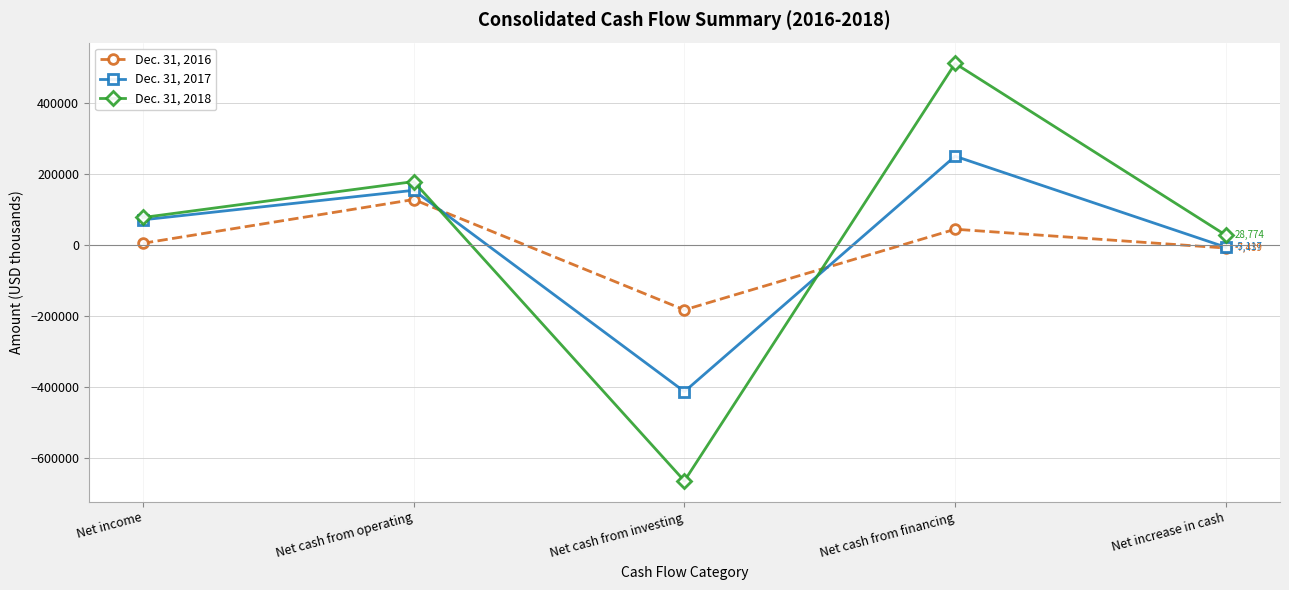

Rank the series by their maximum value, from highest to lowest.

Dec. 31, 2018, Dec. 31, 2017, Dec. 31, 2016